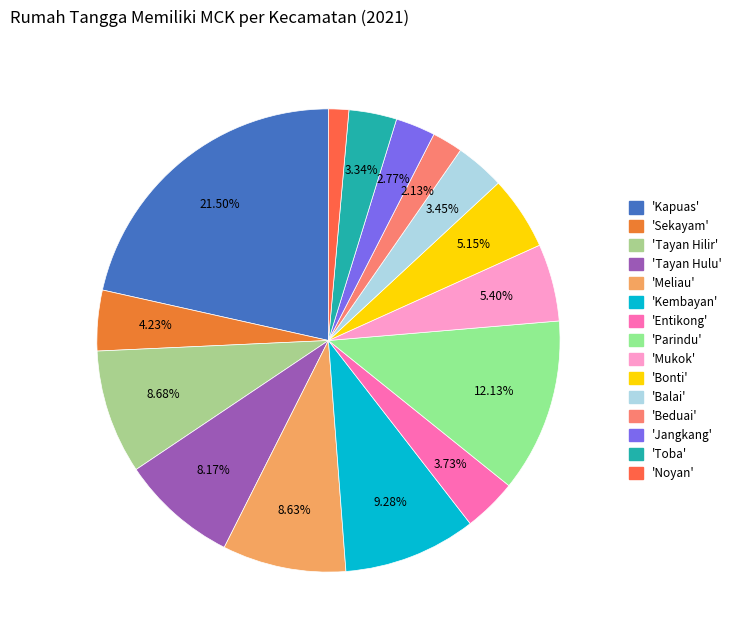

How many segments does this pie chart have?

15